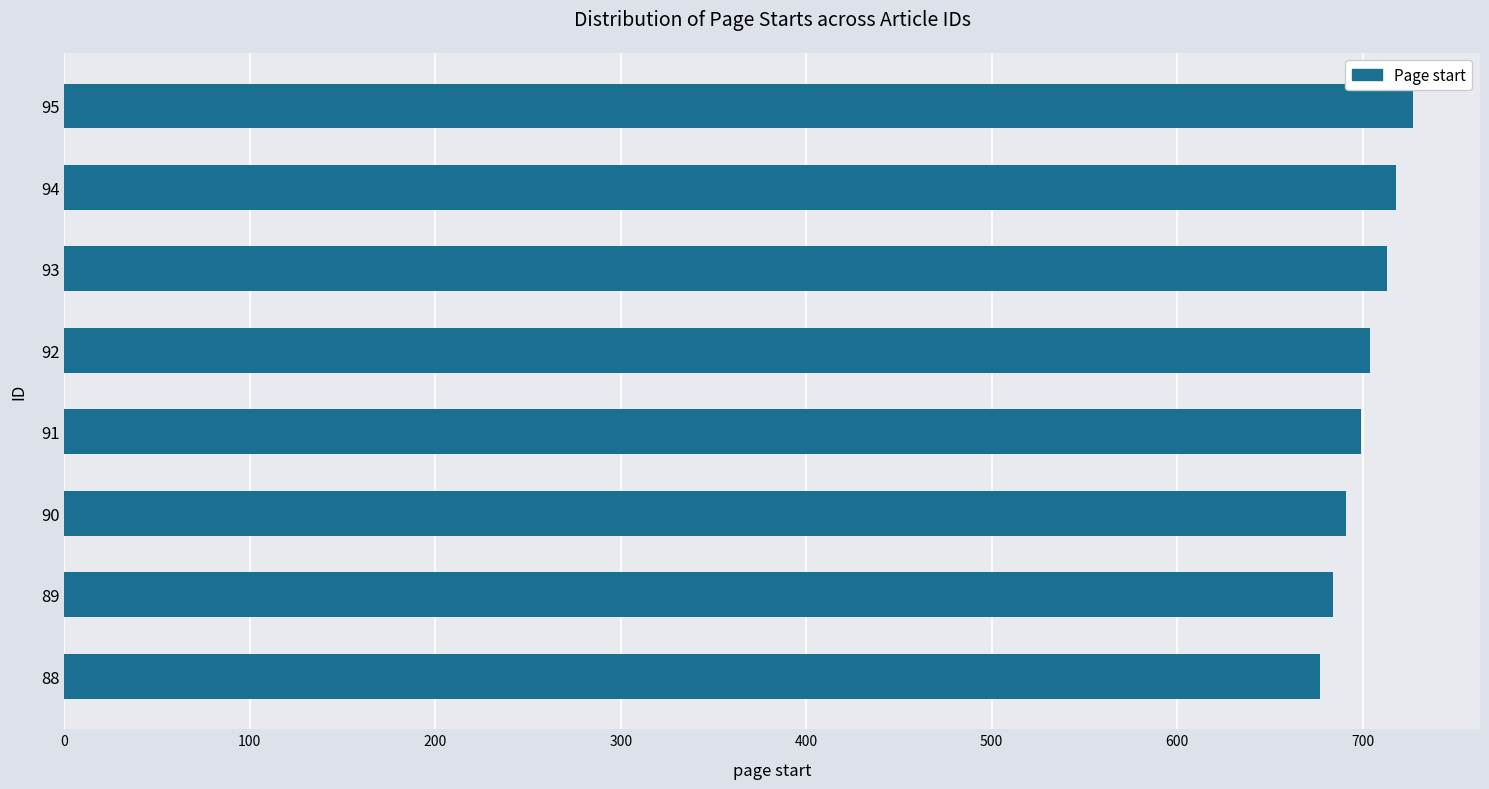

What is the change in value from 89 to 95?

+43